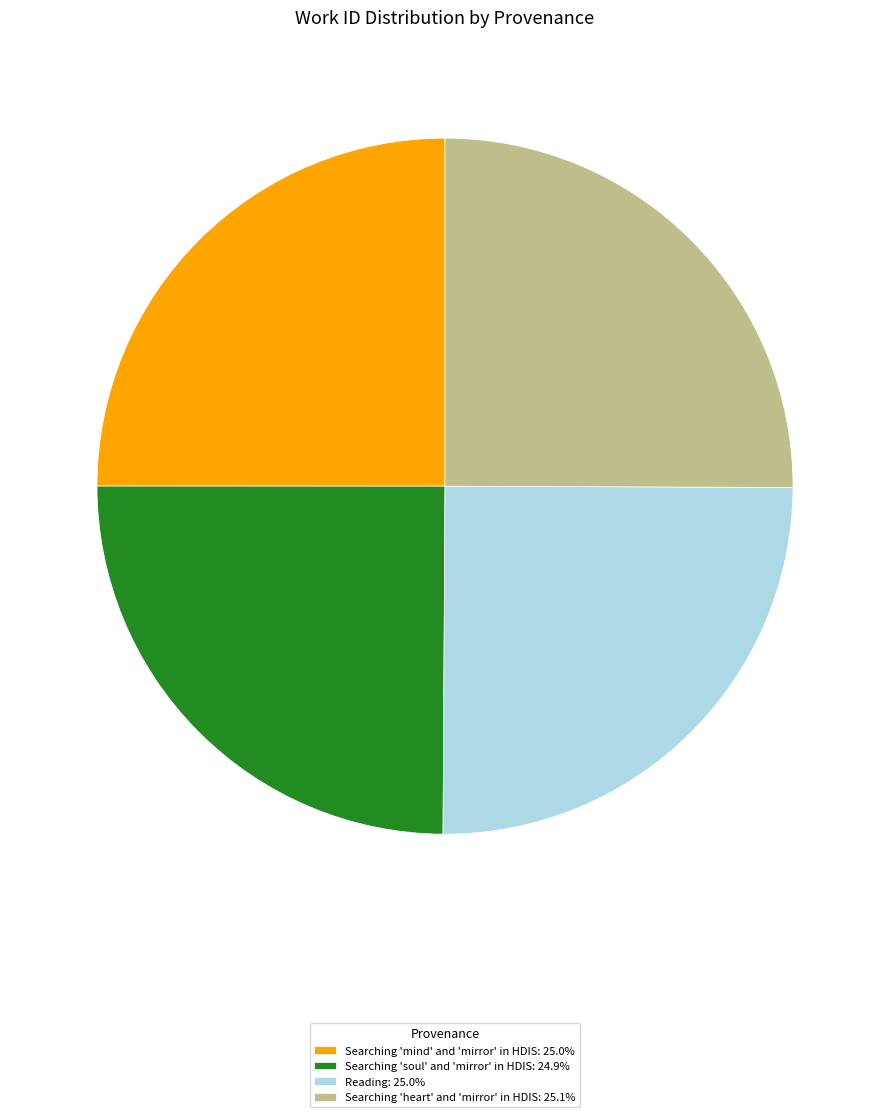

Is Searching 'soul' and 'mirror' in HDIS: 24.9% the majority of the pie?

No